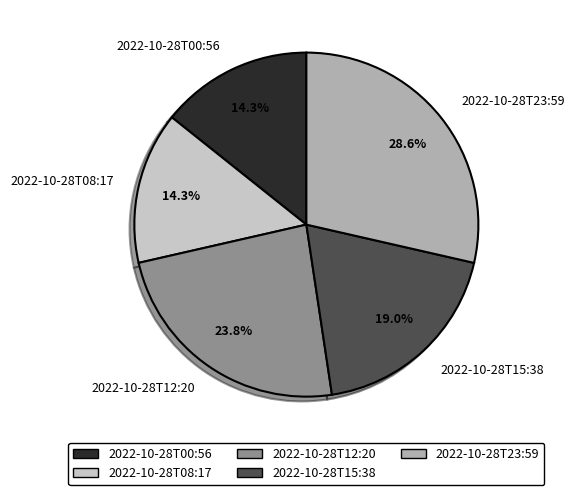

Is there a majority slice in this chart?

No